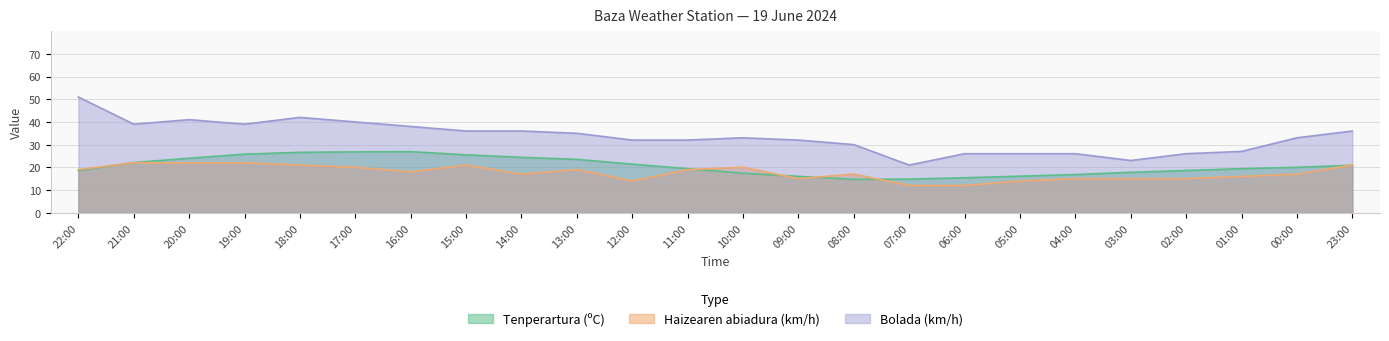

How many values in the Haizearen abiadura (km/h) series exceed 18?

11